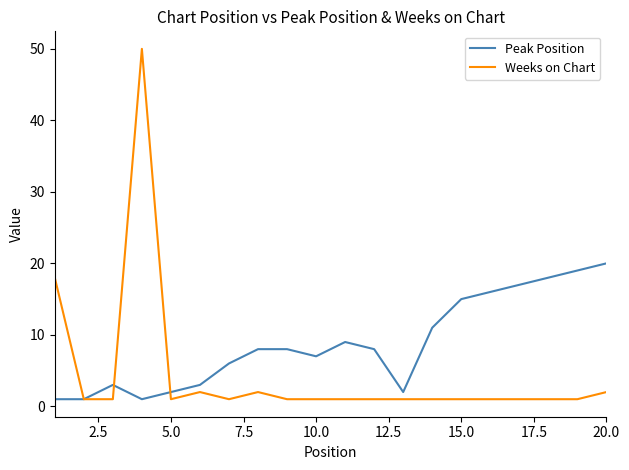

Rank the series by their maximum value, from lowest to highest.

Peak Position, Weeks on Chart